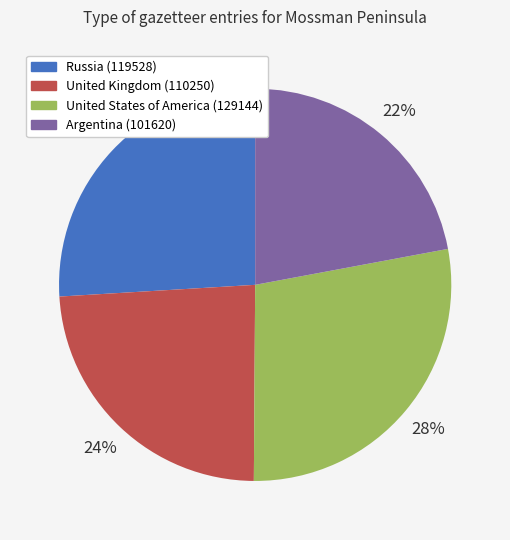

Approximately how many times larger is the value at United States of America (129144) compared to Argentina (101620)?

1.3